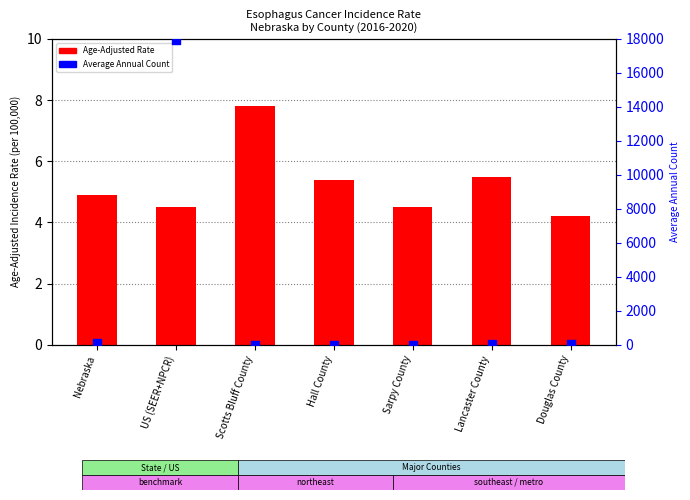

Which series has the largest total across all categories?

Average Annual Count